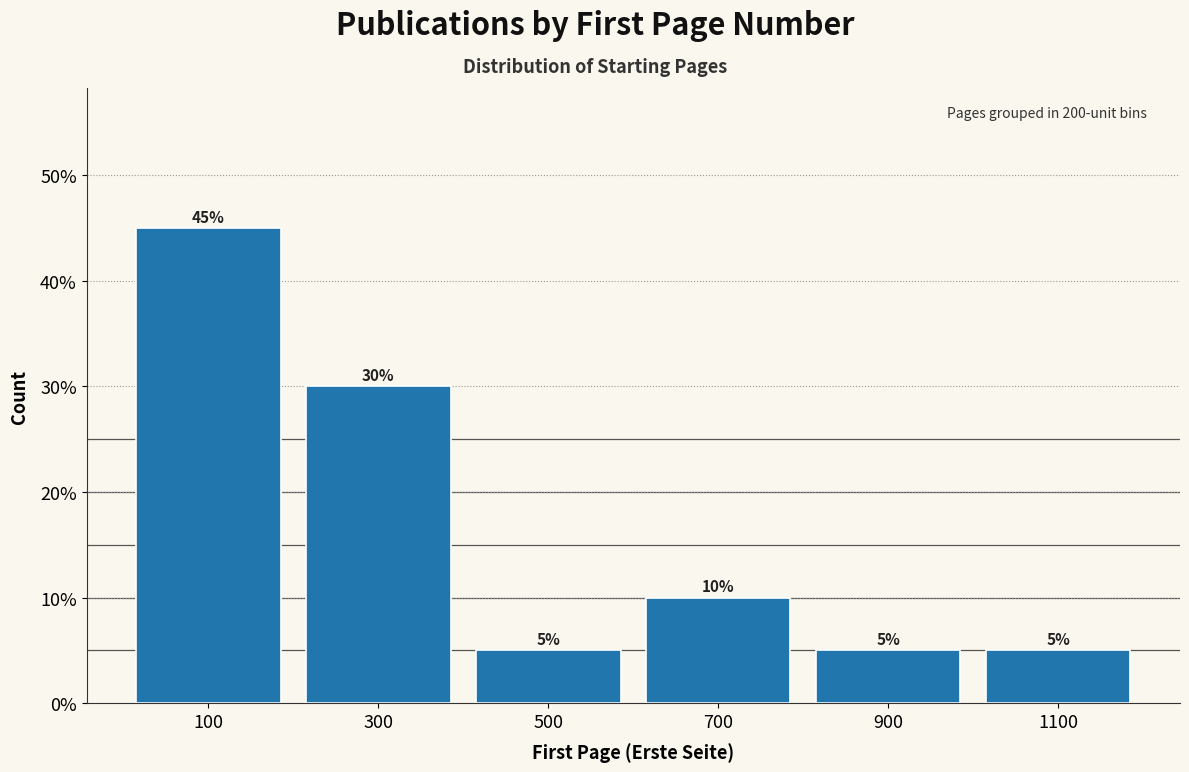

Reading left to right, transcribe this chart: for each bar, give the range it covers on the x-axis and its height.

0 to 200: 45
200 to 400: 30
400 to 600: 5
600 to 800: 10
800 to 1000: 5
1000 to 1200: 5